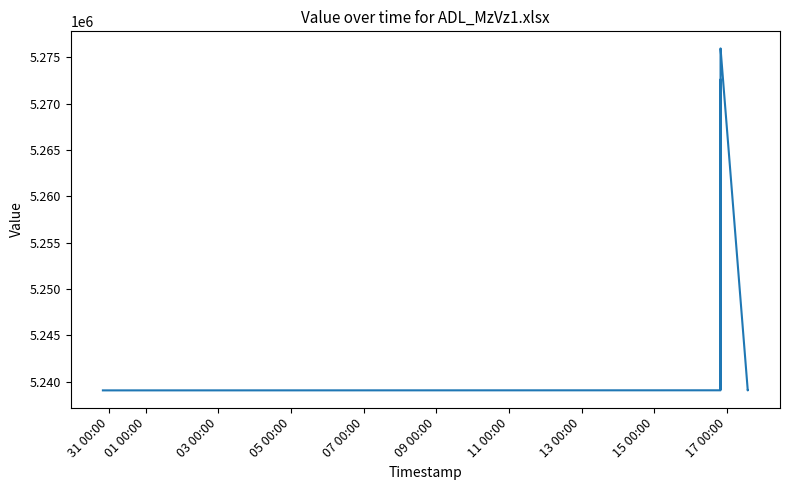

What is the difference between the values at 13 00:00 and 07 00:00?

122